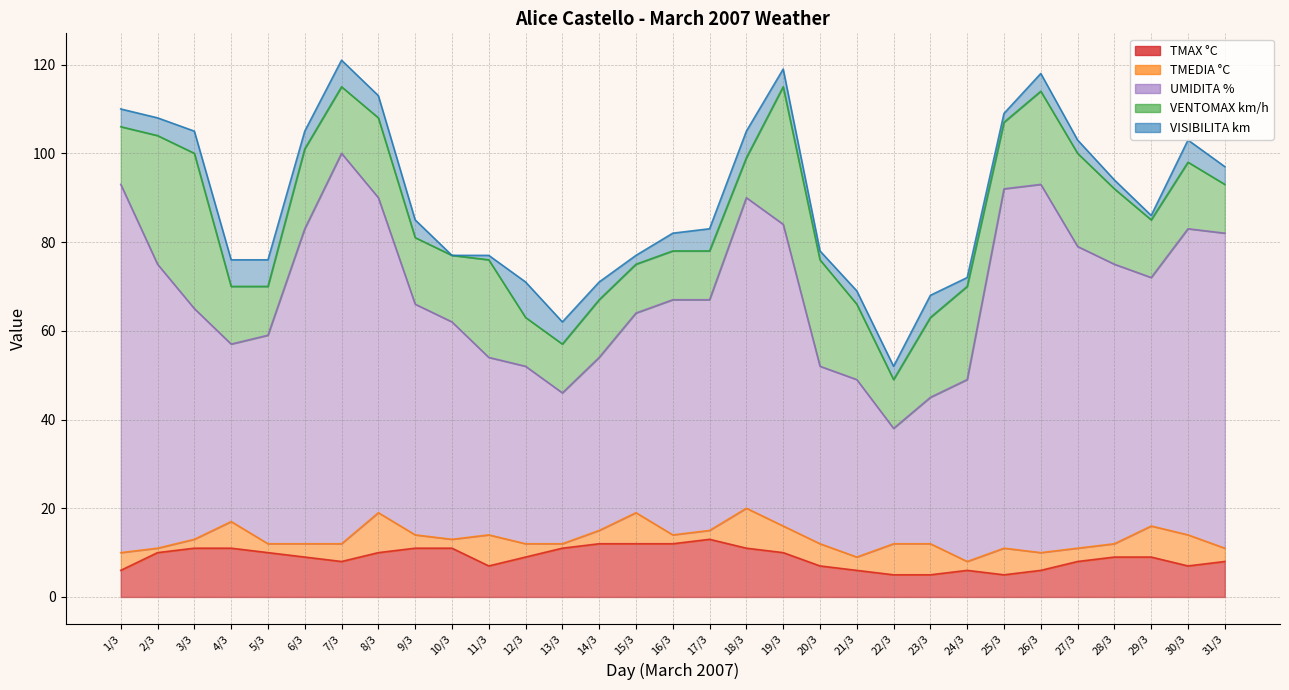

Which series has the widest spread of values?

UMIDITA %